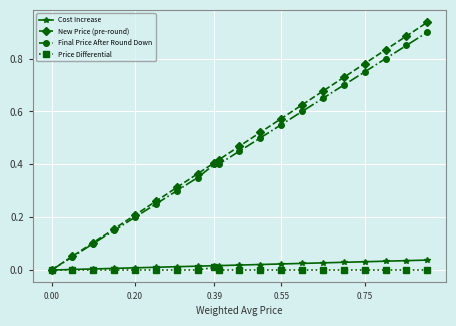

Which series has the largest range (max minus min)?

New Price (pre-round)